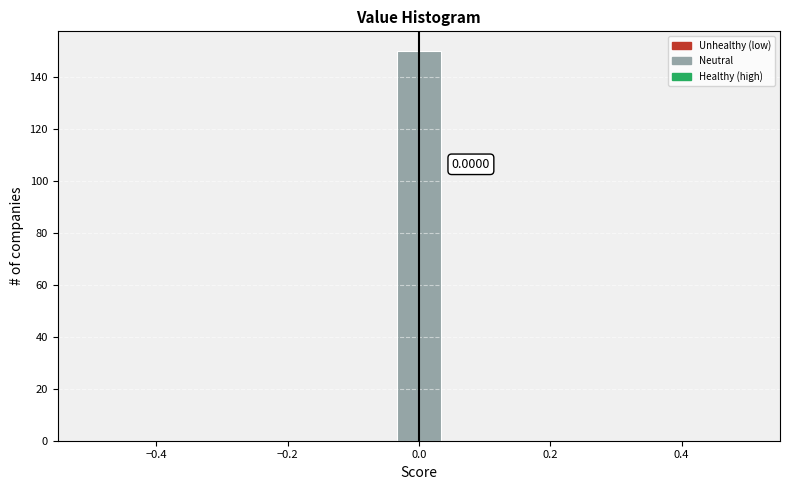

Read against the x-axis, roughly where is the centre of the tallest bar?

0.00